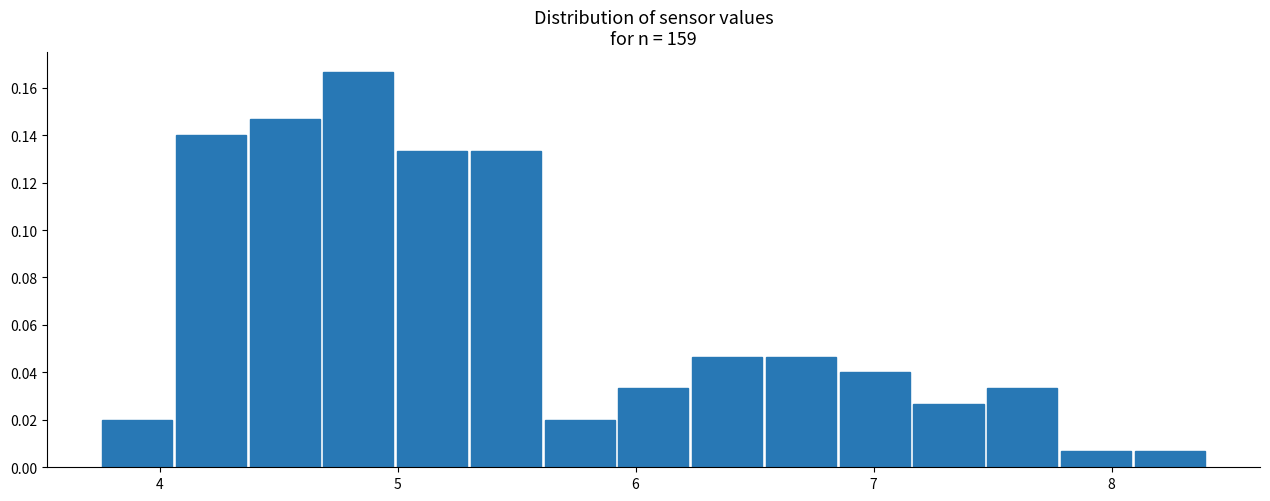

Around what value on the x-axis is the tallest bar? Give the approximate position of its centre, as read against the axis.

4.8